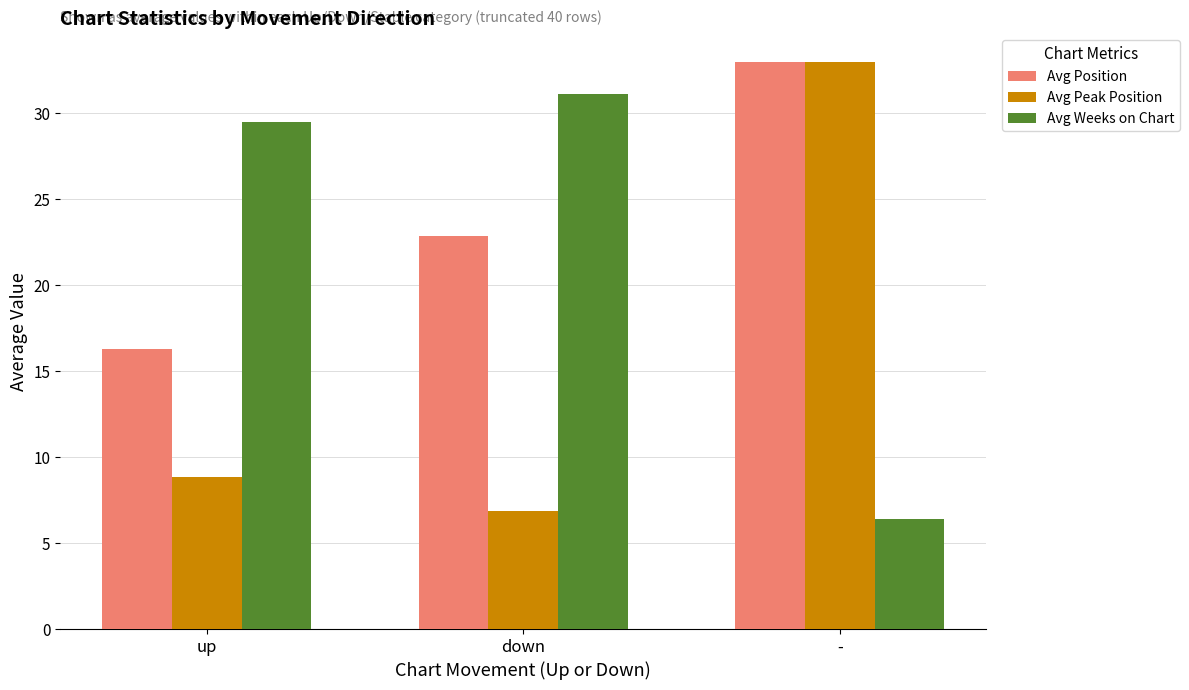

What is the label of the 2nd bar from the right?

down